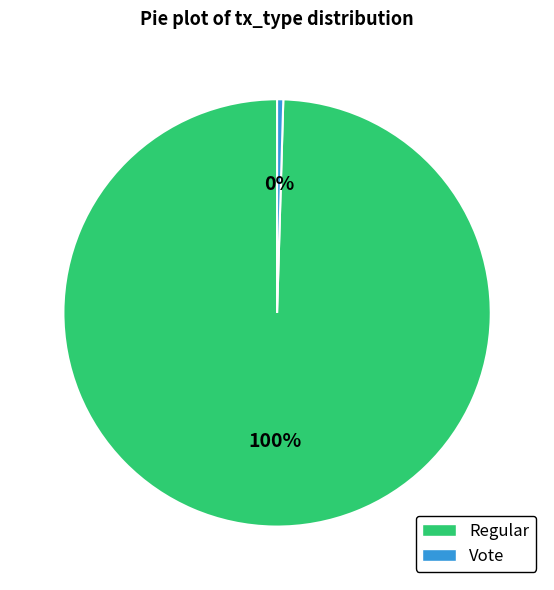

The Regular slice represents 92% of the pie. True or false?

False